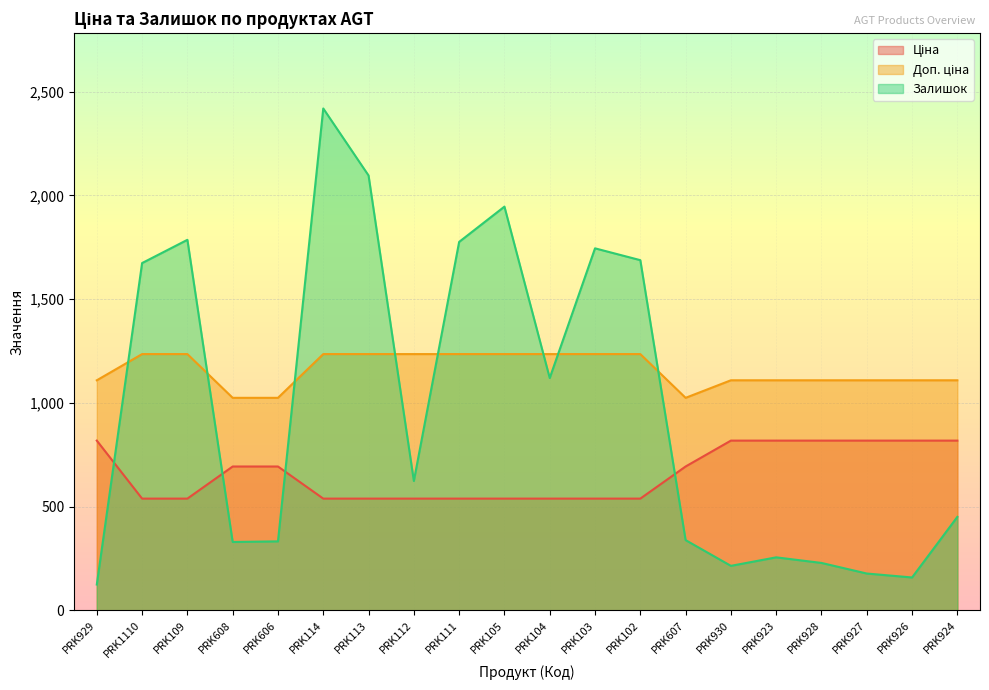

At which category is the sum across all series the highest?

PRK114